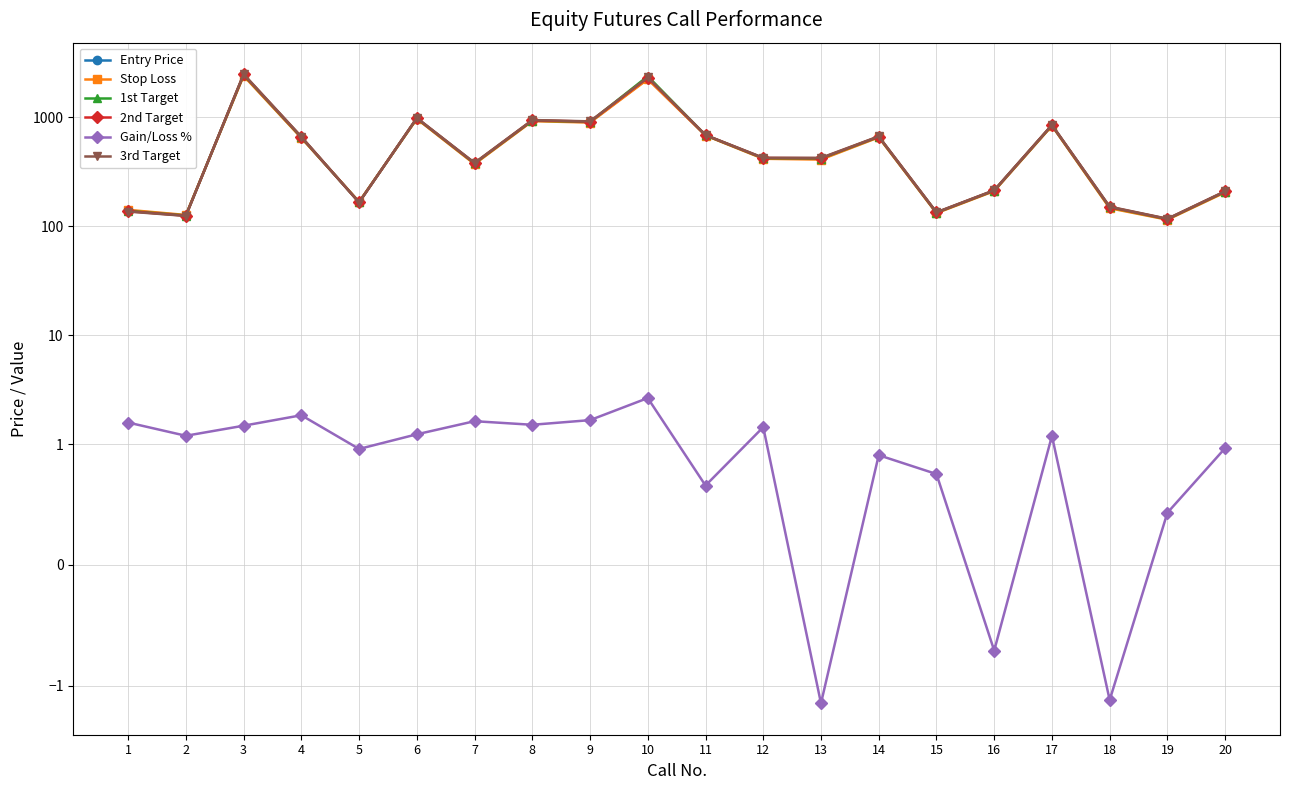

What are all the series names shown in the legend?

Entry Price, Stop Loss, 1st Target, 2nd Target, Gain/Loss %, 3rd Target